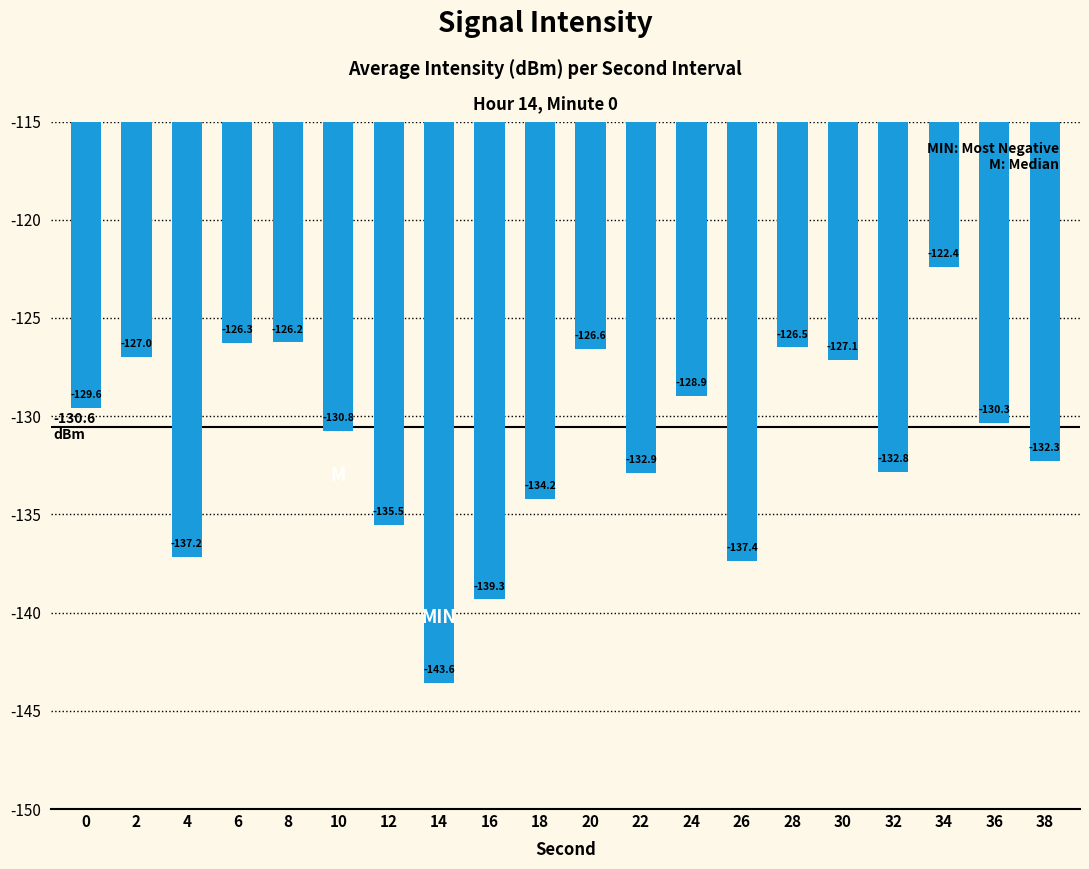

List the labels in order of value, largest first.

34, 8, 6, 28, 20, 2, 30, 24, 0, 36, 10, 38, 32, 22, 18, 12, 4, 26, 16, 14